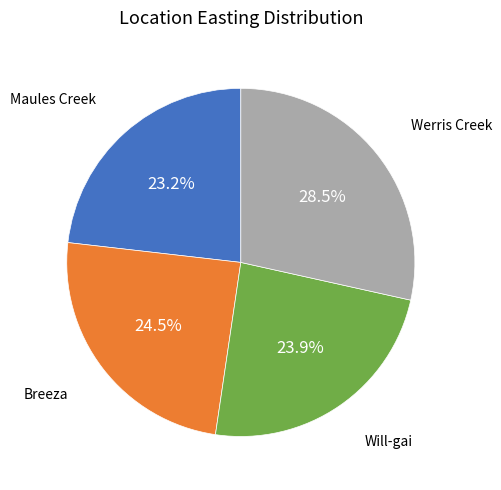

Is there any slice that represents more than half of the pie?

No